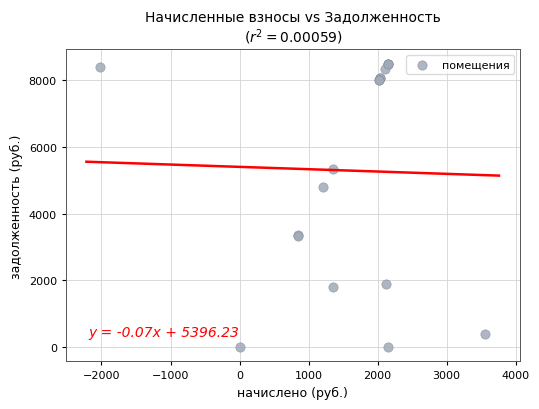

What Y value in the scatter plot is closest to 4243?

4800.0